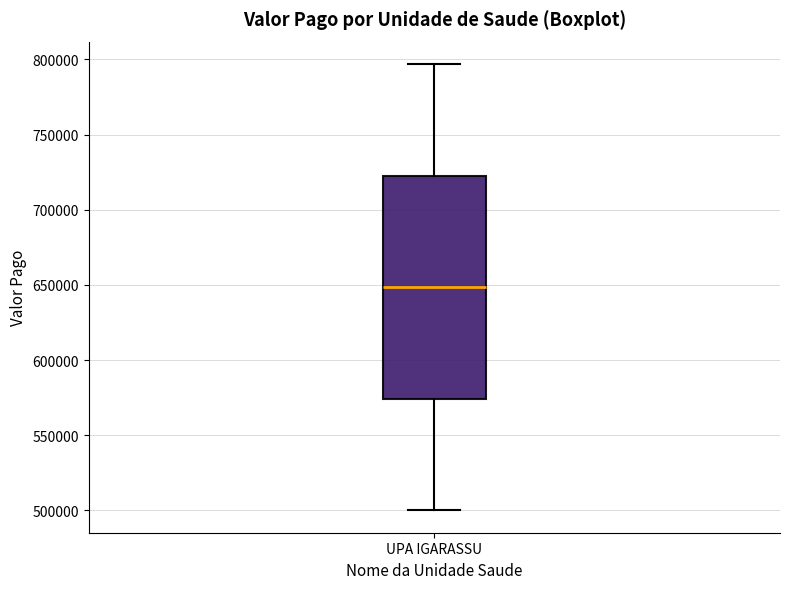

Read this box plot against the y-axis: the position of the median line, the range covered by the box, and the ends of both whiskers. The values are not printed on the chart, so give them approximately, as read against the axis.

median 650000, box 575000 to 725000, whiskers 500000 to 795000